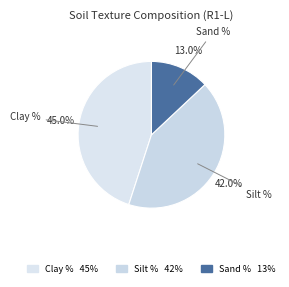

Does Silt % represent more than half of the total?

No